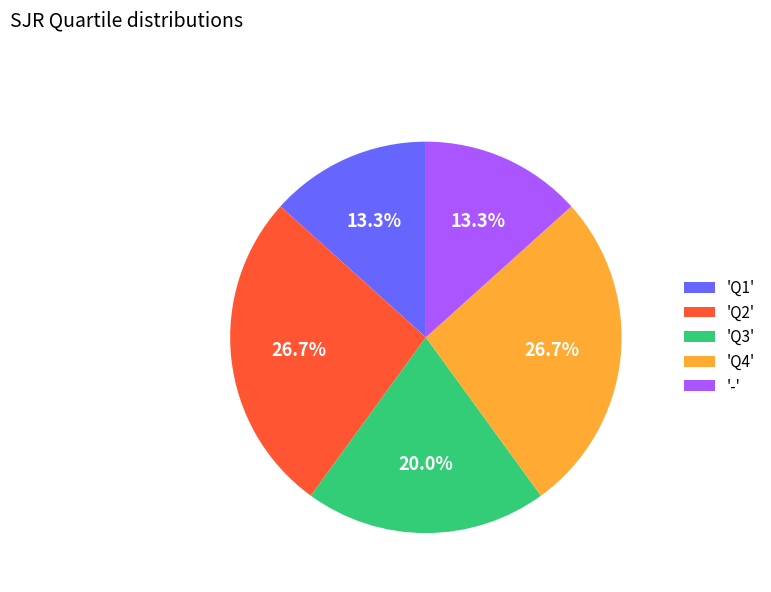

What is the ratio of the value at 'Q2' to the value at 'Q4'?

1.0